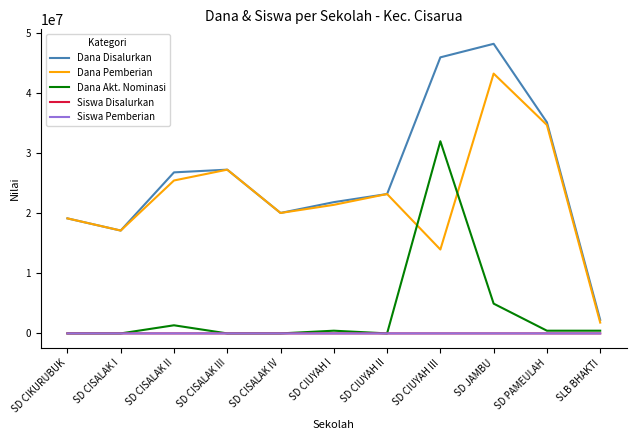

True or false: Dana Akt. Nominasi and Dana Disalurkan cross at least once.

False